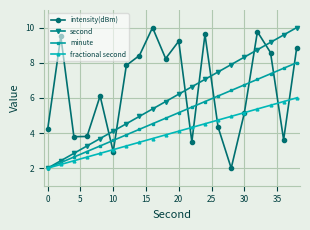

List the series in order of their overall mean, highest first.

intensity(dBm), second, minute, fractional second